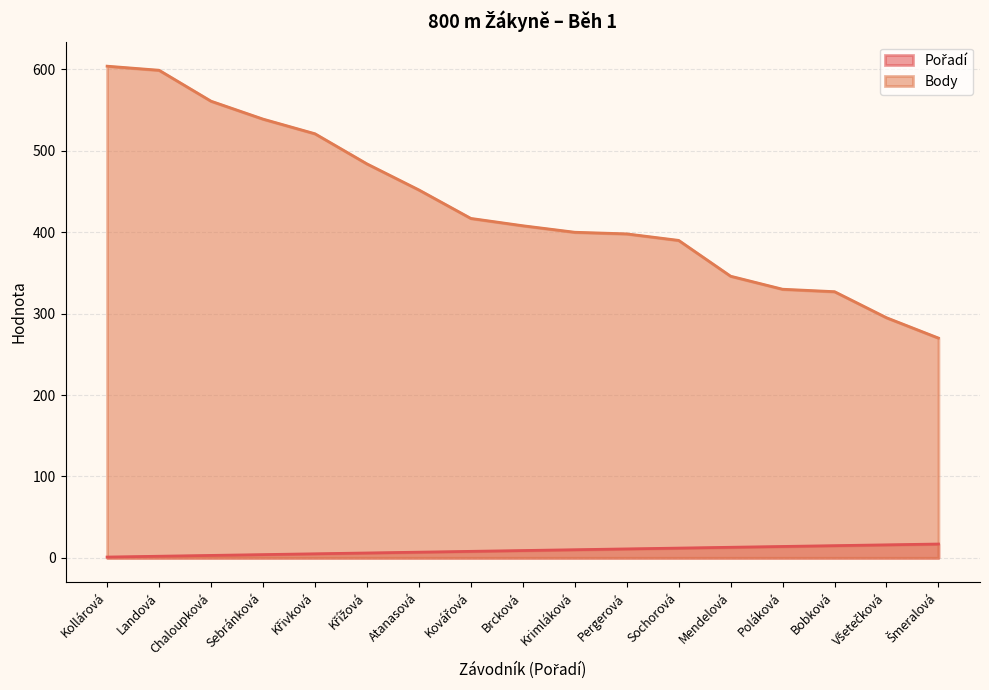

Which series has the largest total across all categories?

Body